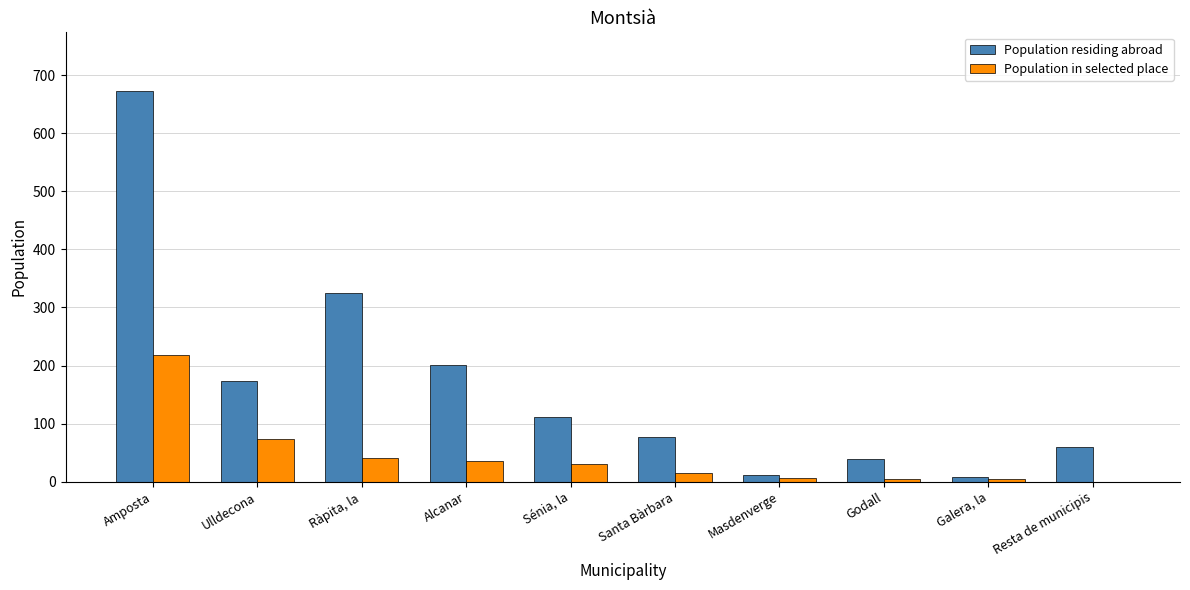

Between Ràpita, la and Galera, la, which series saw the biggest shift?

Population residing abroad